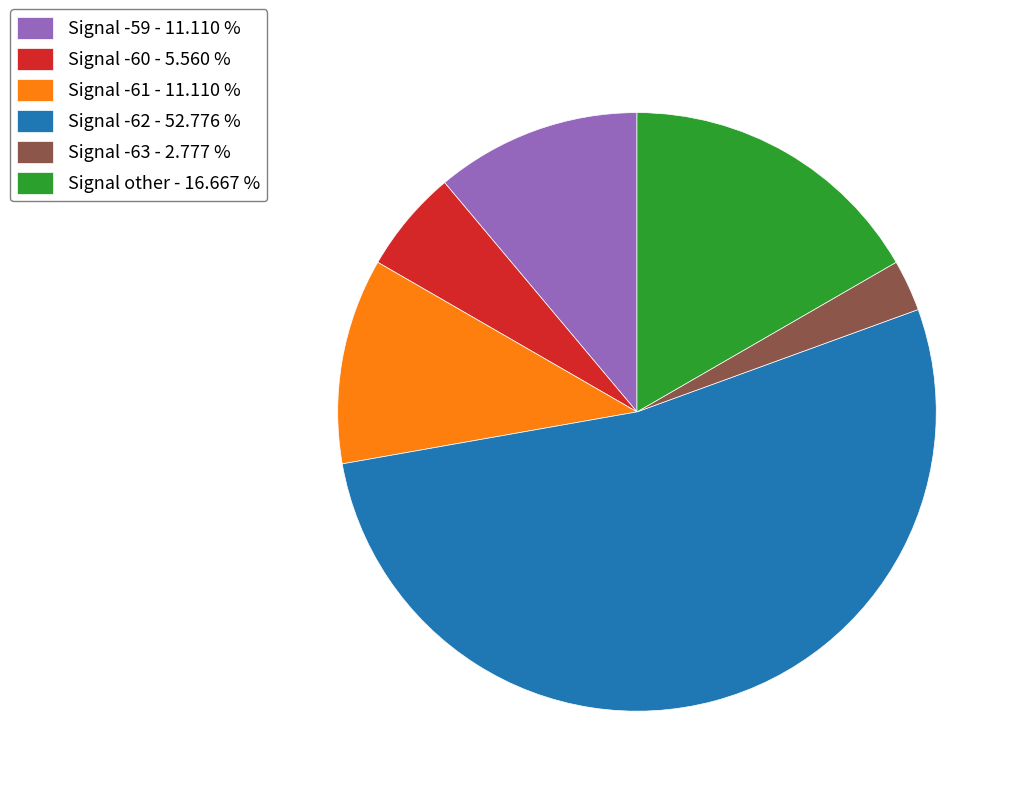

Is the sum of Signal other - 16.667 % and Signal -60 - 5.560 % greater than half?

No